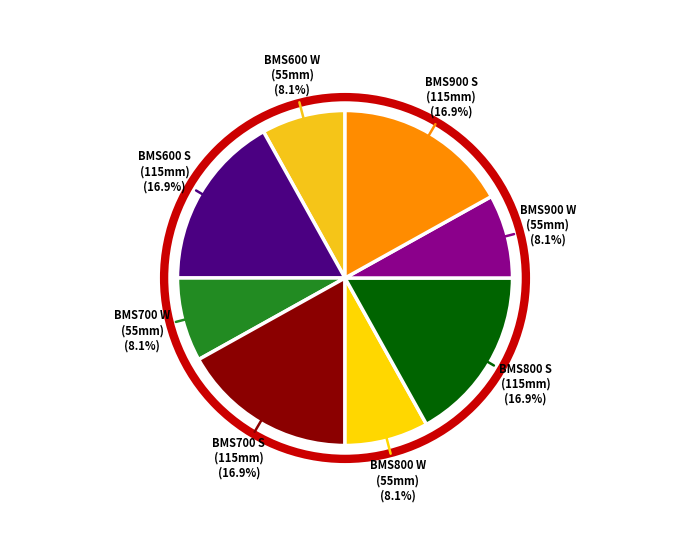

Is there any slice that represents more than half of the pie?

No